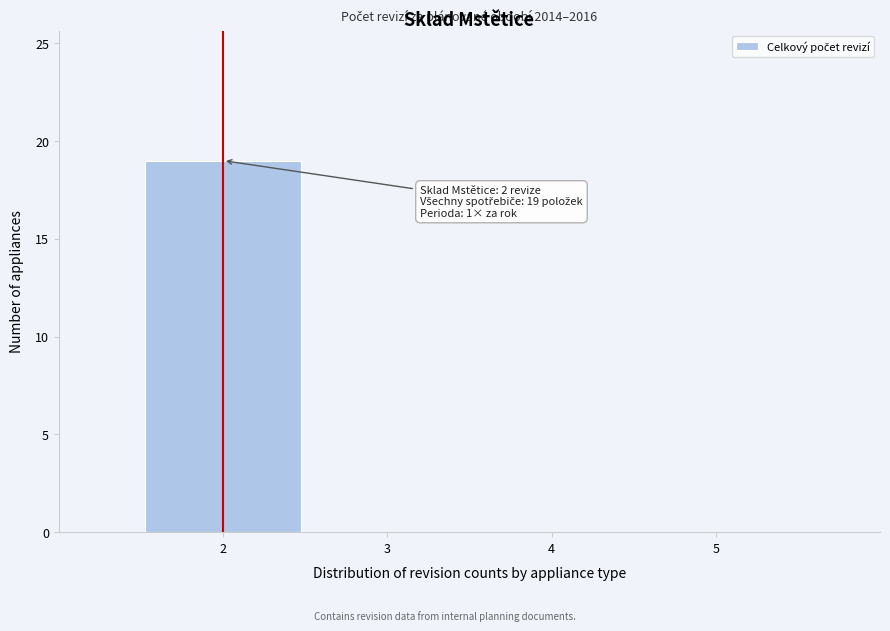

Over which range of the x-axis is the bar tallest?

1.5 to 2.5